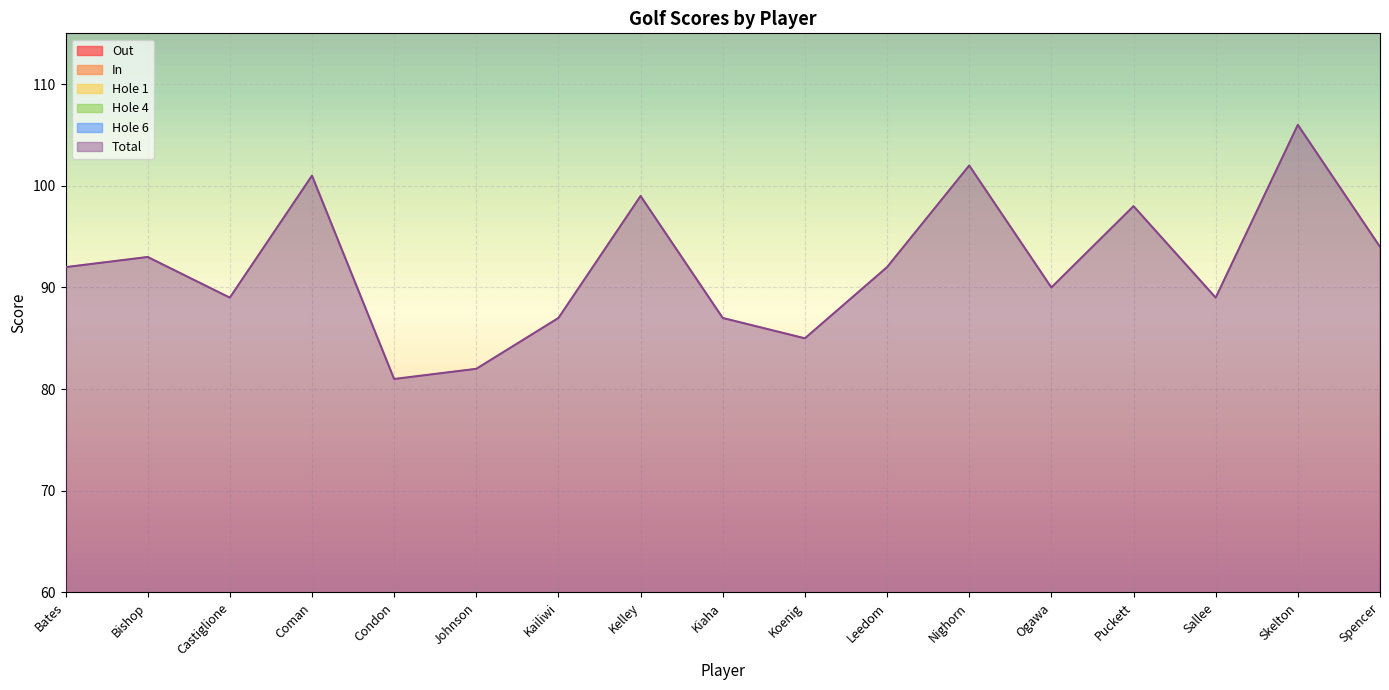

Where is Hole 1 nearest to the value 5?

Coman